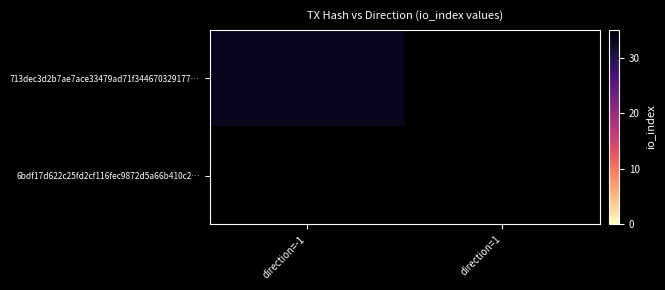

Which has a higher value, direction=1 or direction=-1?

direction=-1